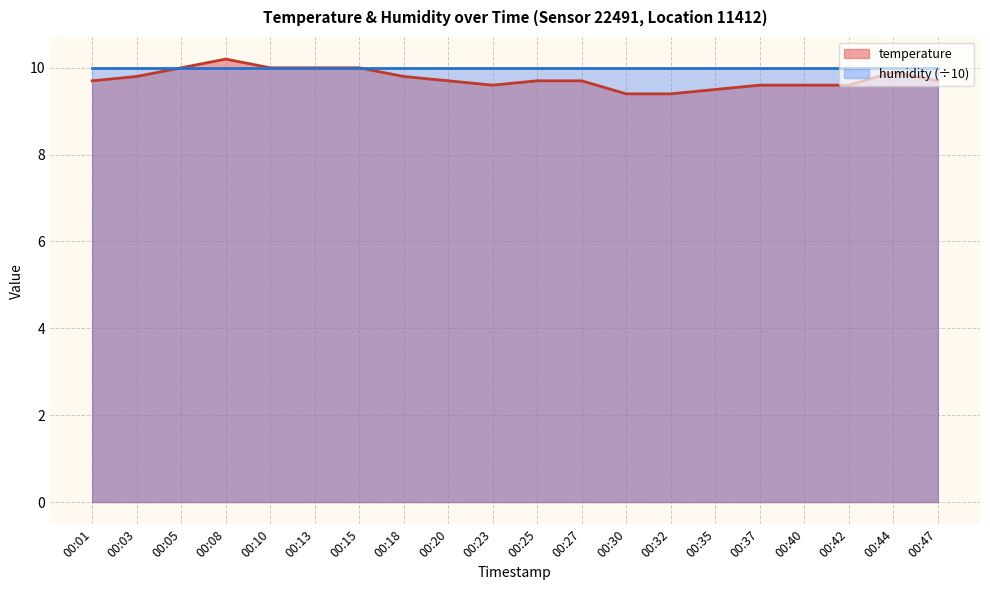

Count the values in the range 9 to 10.

19